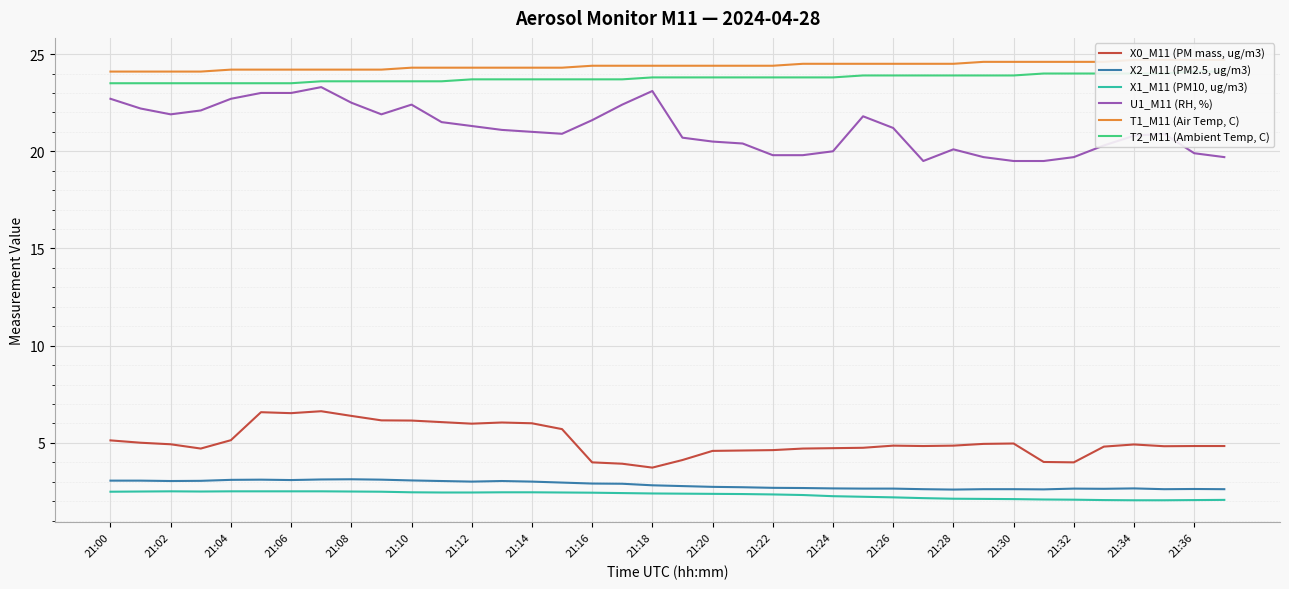

What is the highest value of the X2_M11 (PM2.5, ug/m3) series?

3.1